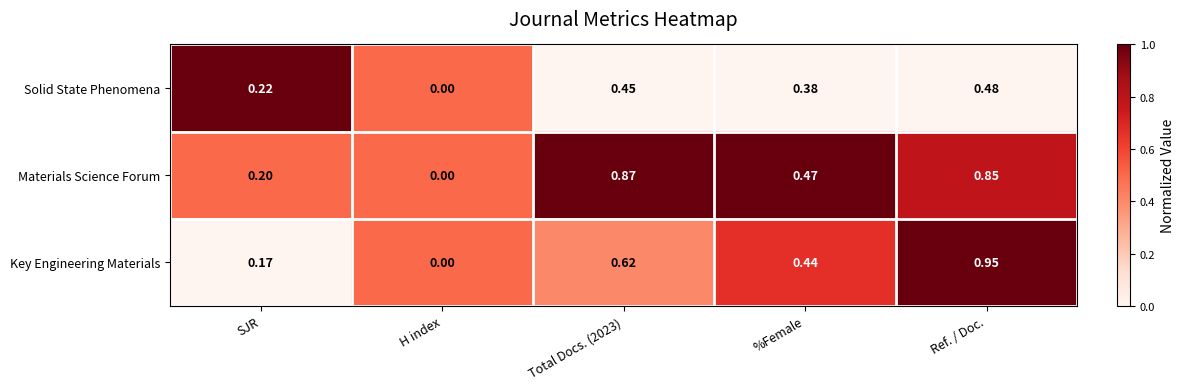

Rank the series by their maximum value, from highest to lowest.

Key Engineering Materials, Materials Science Forum, Solid State Phenomena